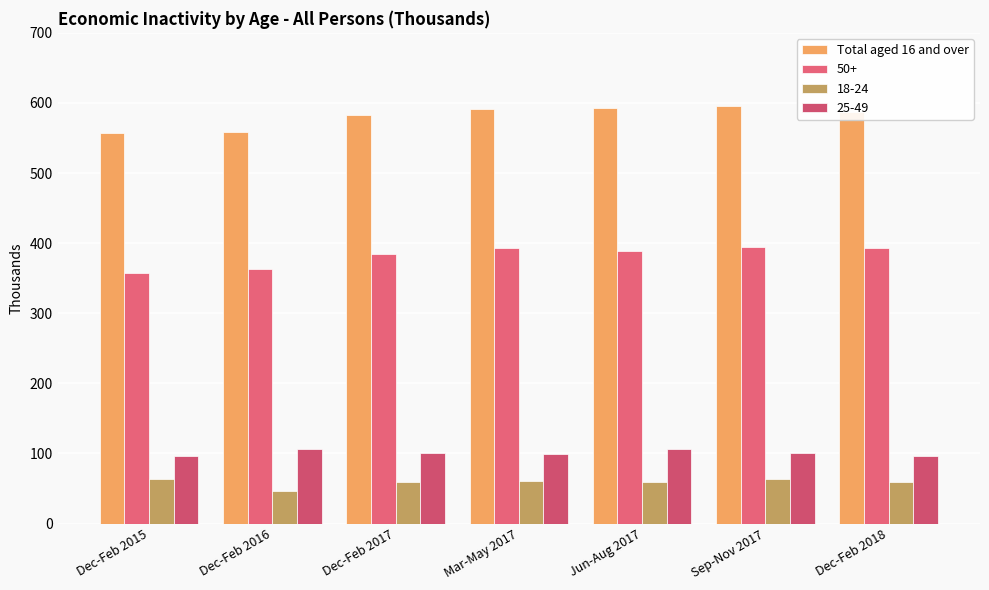

What is the label of the 6th bar from the left?

Sep-Nov 2017